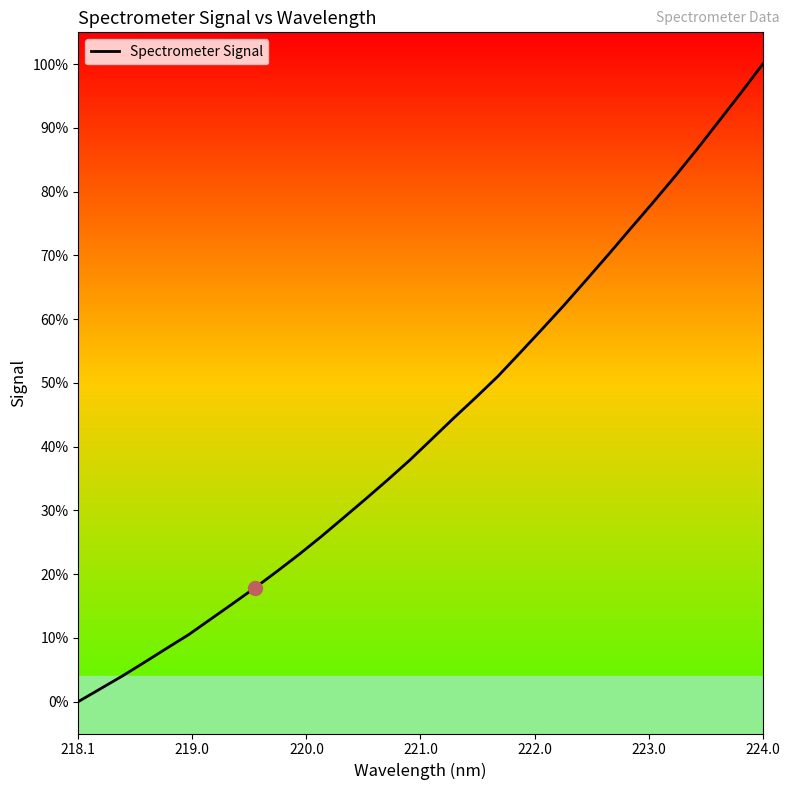

Does the chart display data point markers on the line(s)?

No